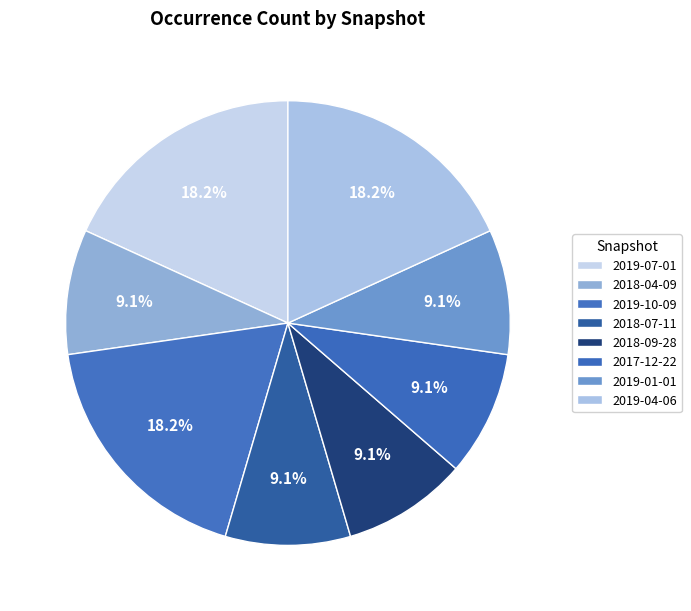

How many slices are in this pie chart?

8